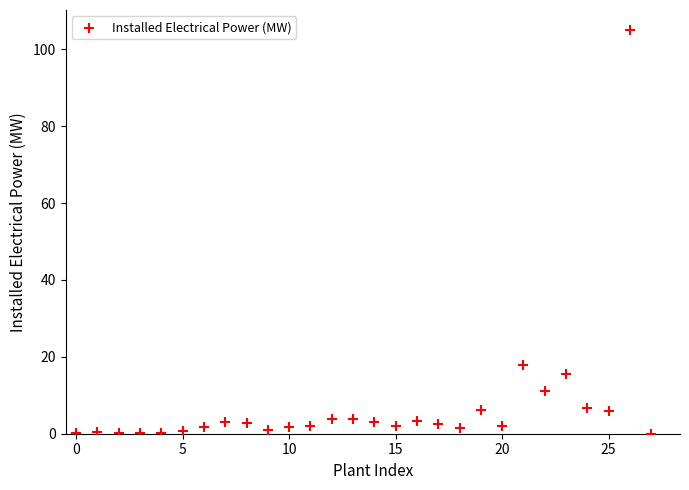

What Y value in the scatter plot is closest to 52?

17.8